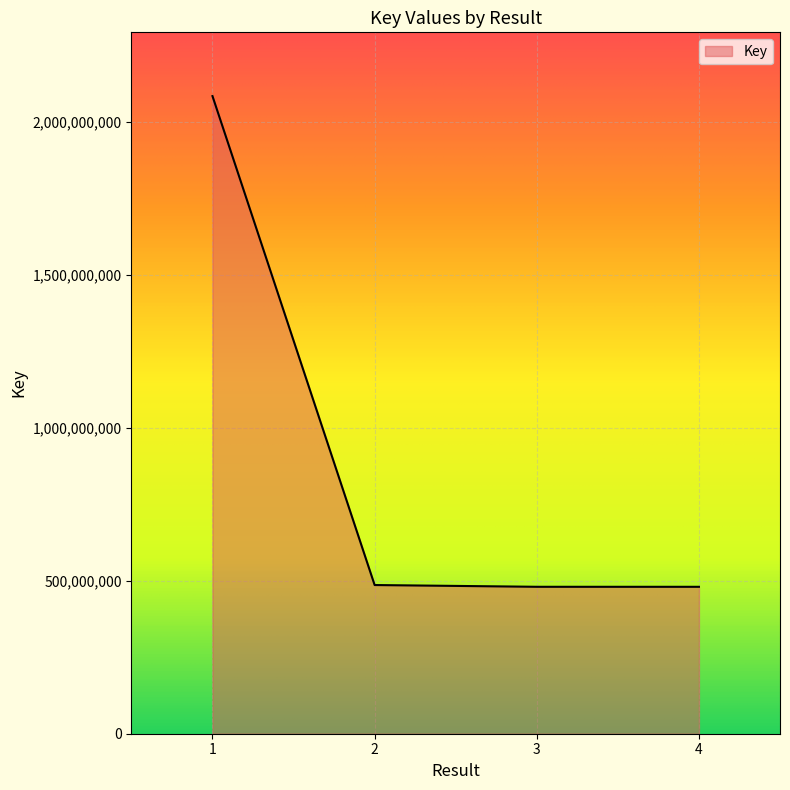

What is the average value?

882916253